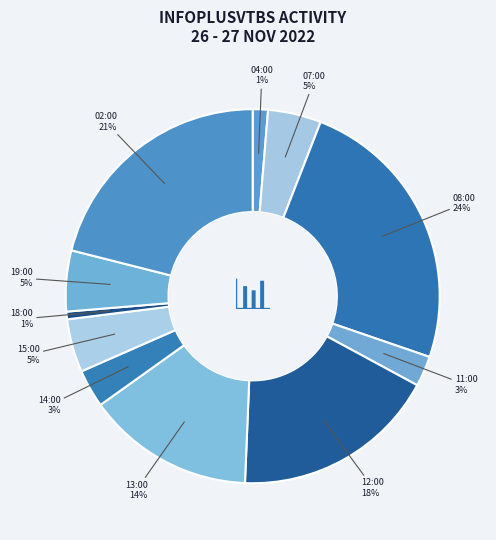

Count the number of slices in the pie.

11